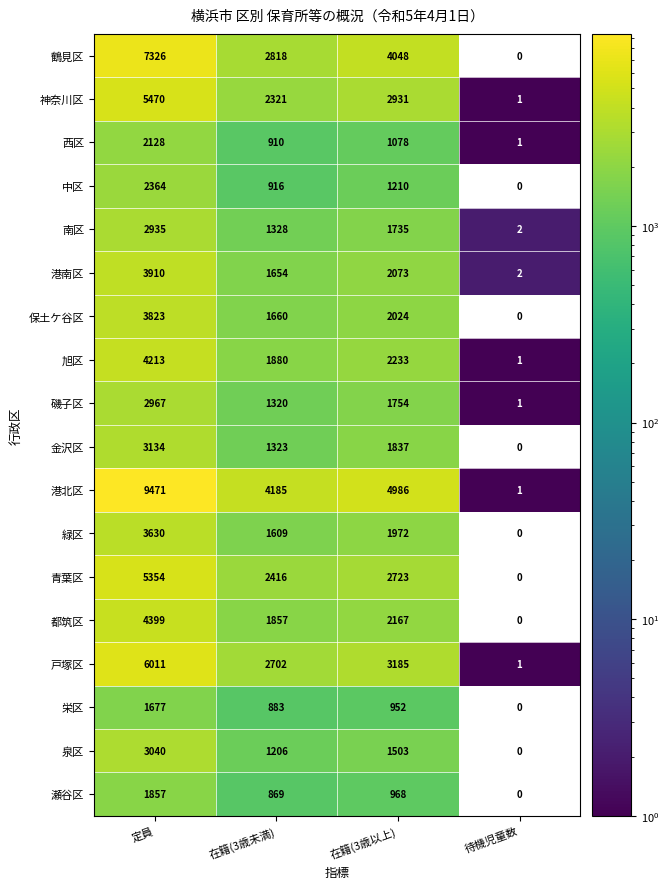

Which series has the largest range (max minus min)?

港北区